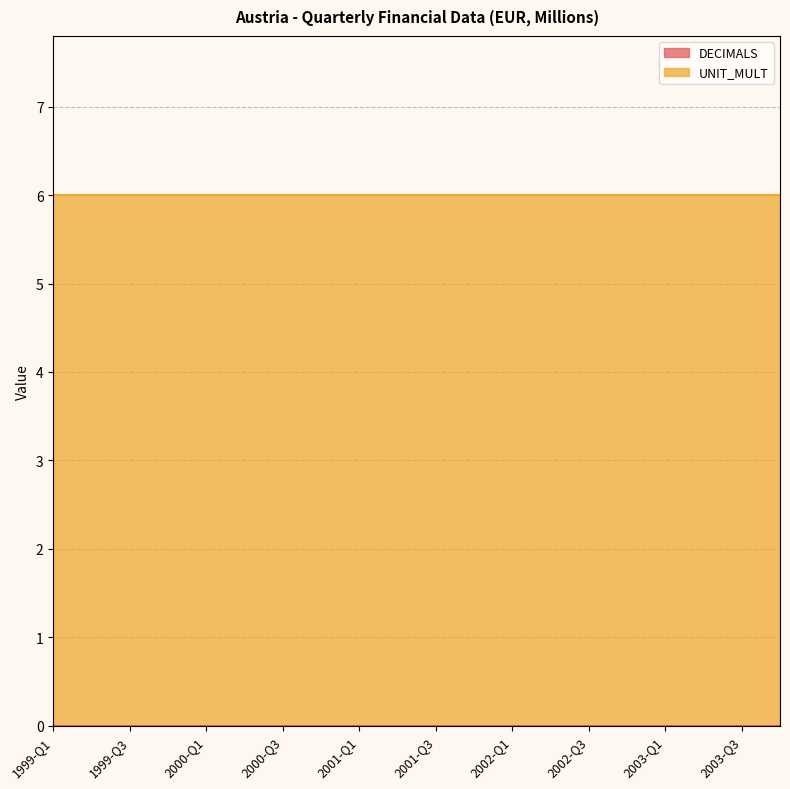

What is the label of the 4th point from the right?

2003-Q1